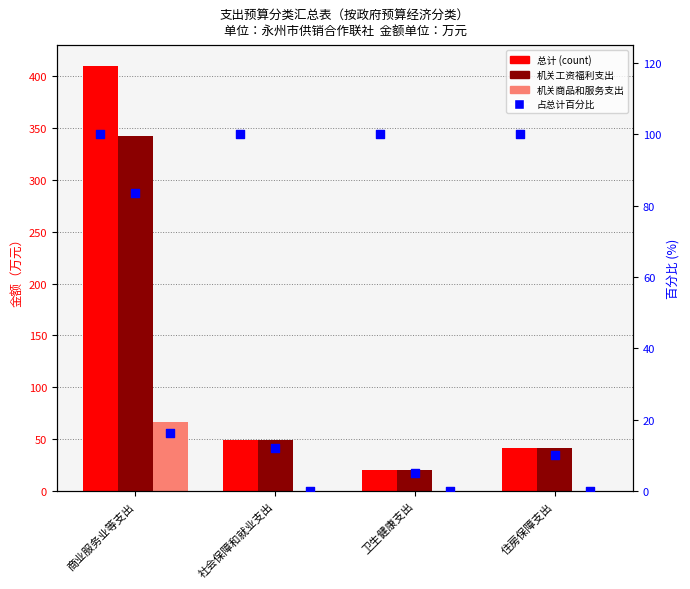

Which series reaches the maximum Y coordinate?

总计